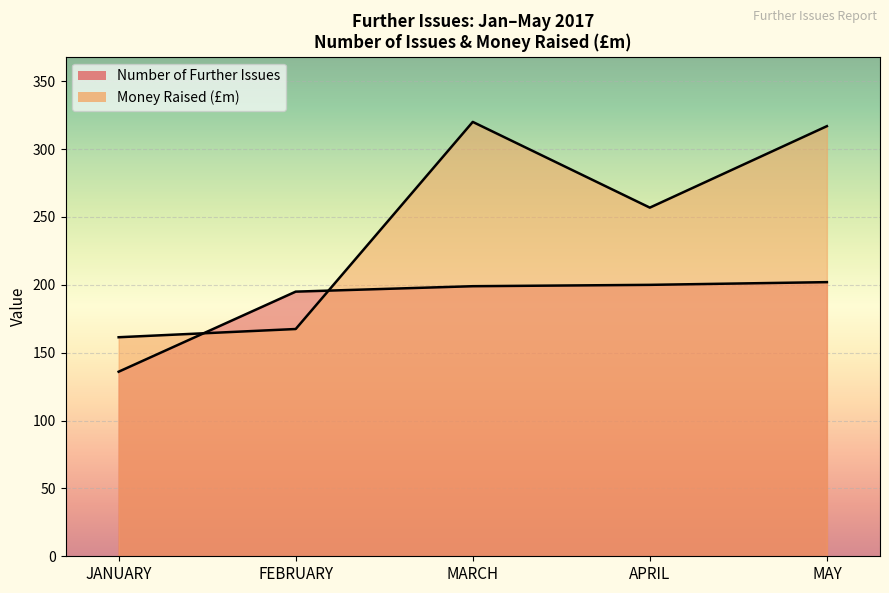

At how many categories does at least one series exceed 151?

5